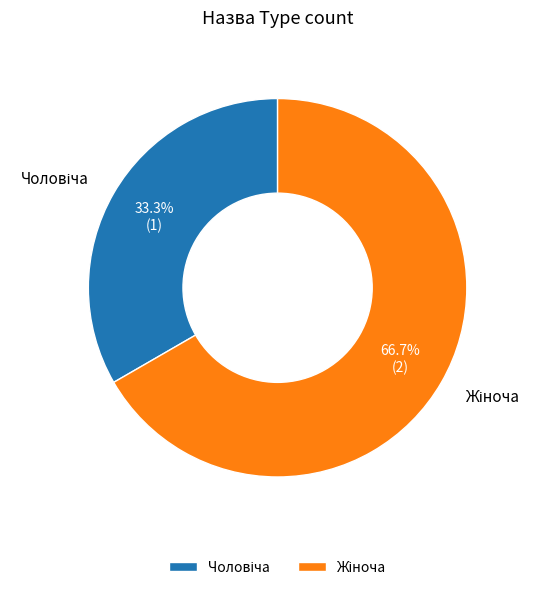

Is there a majority slice in this chart?

Yes